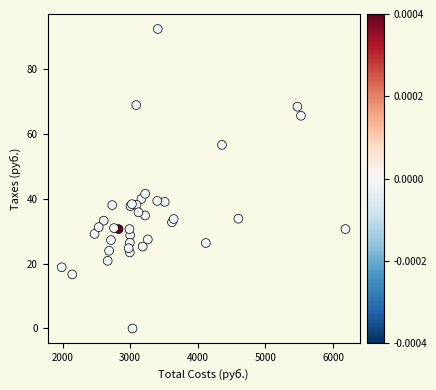

What Y value in the scatter plot is closest to 46?

41.6